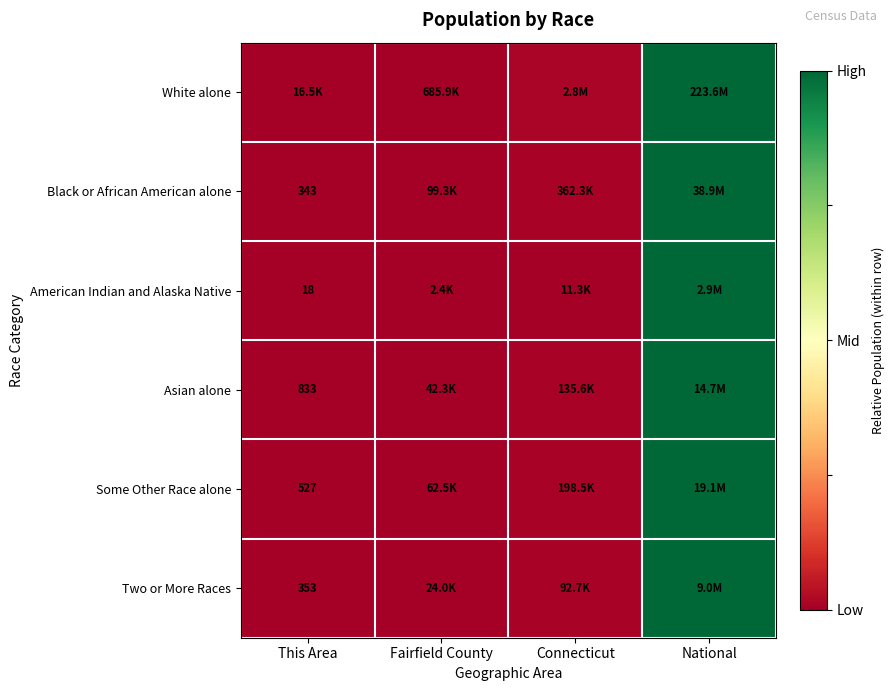

Which category has the highest value in the Black or African American alone series?

National